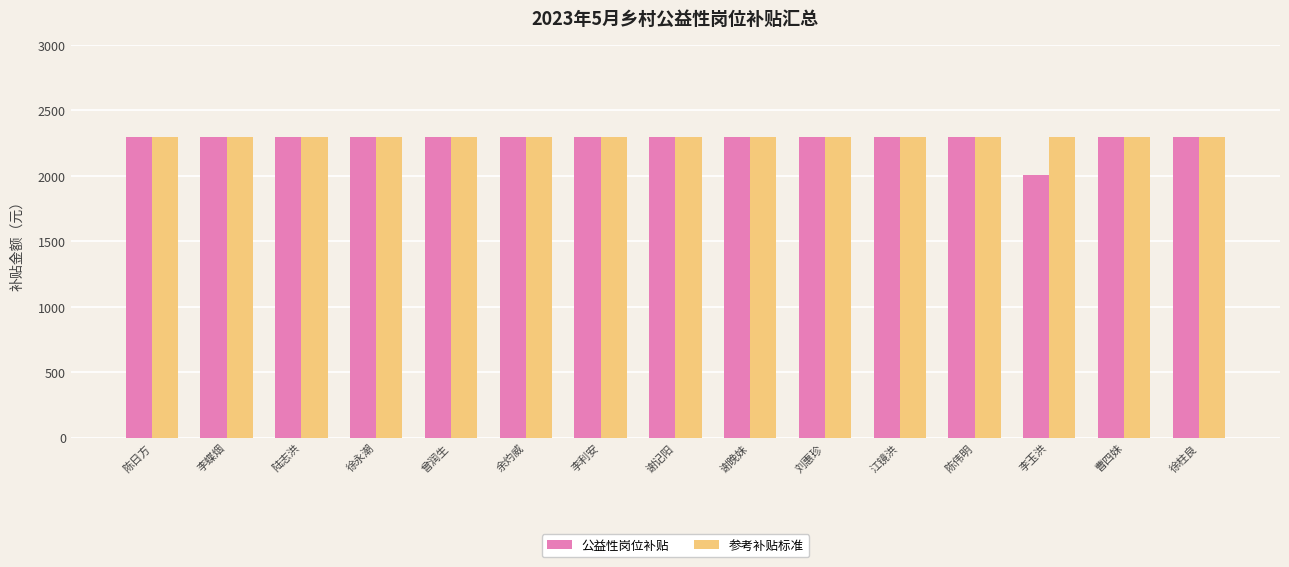

Read the 参考补贴标准 value at 徐柱良.

2300.0